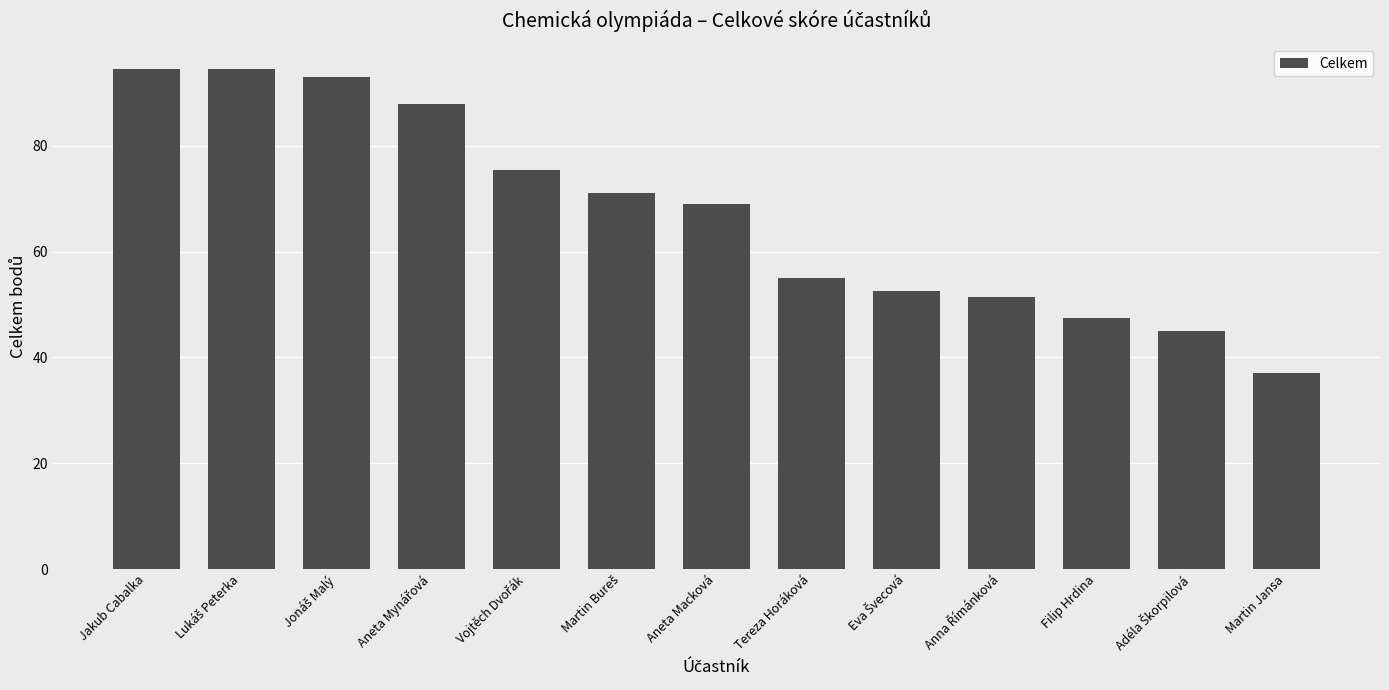

How many distinct data groups are displayed?

1